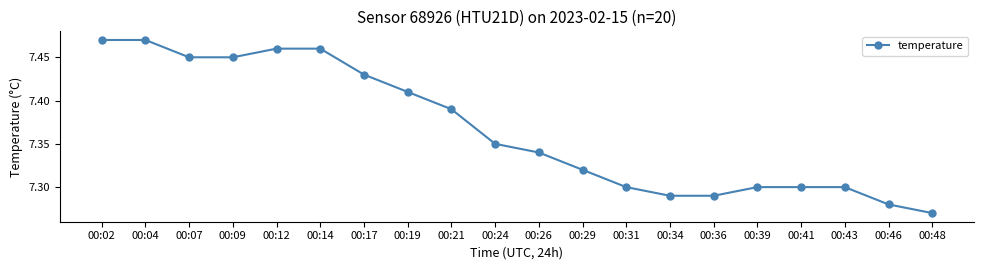

How many series are shown in this chart?

1